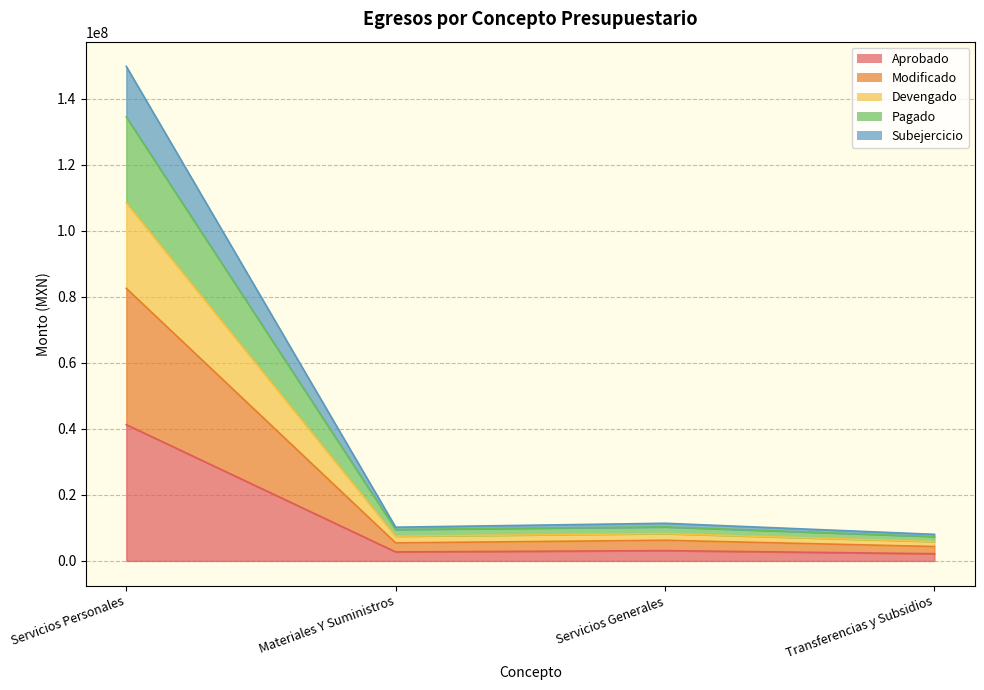

At which category does Devengado reach its first local valley?

Materiales Y Suministros